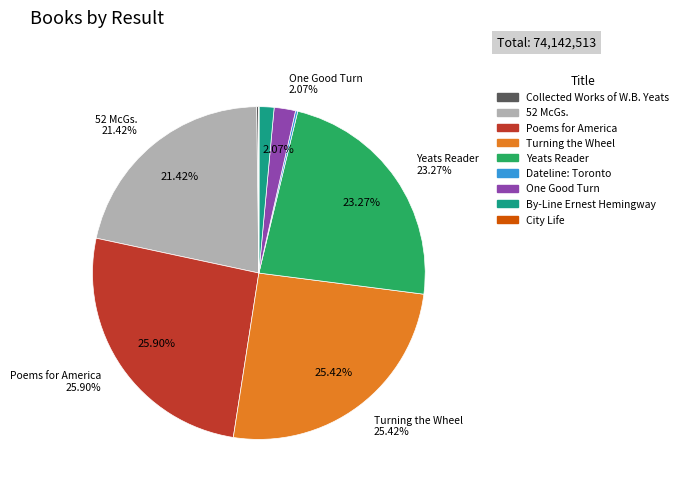

How many slices are in this pie chart?

9